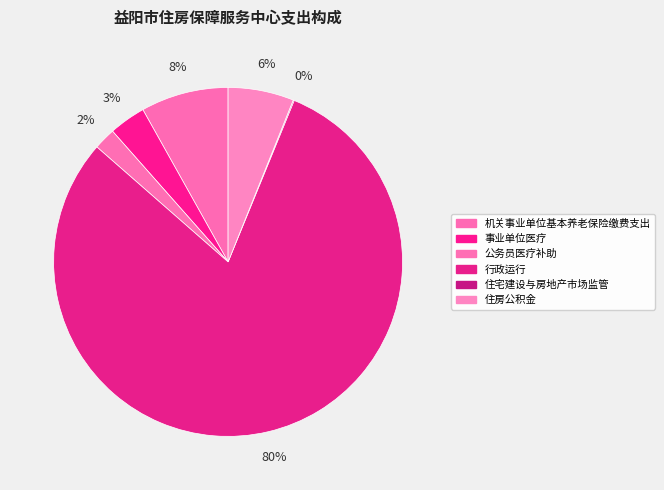

How many segments does this pie chart have?

6